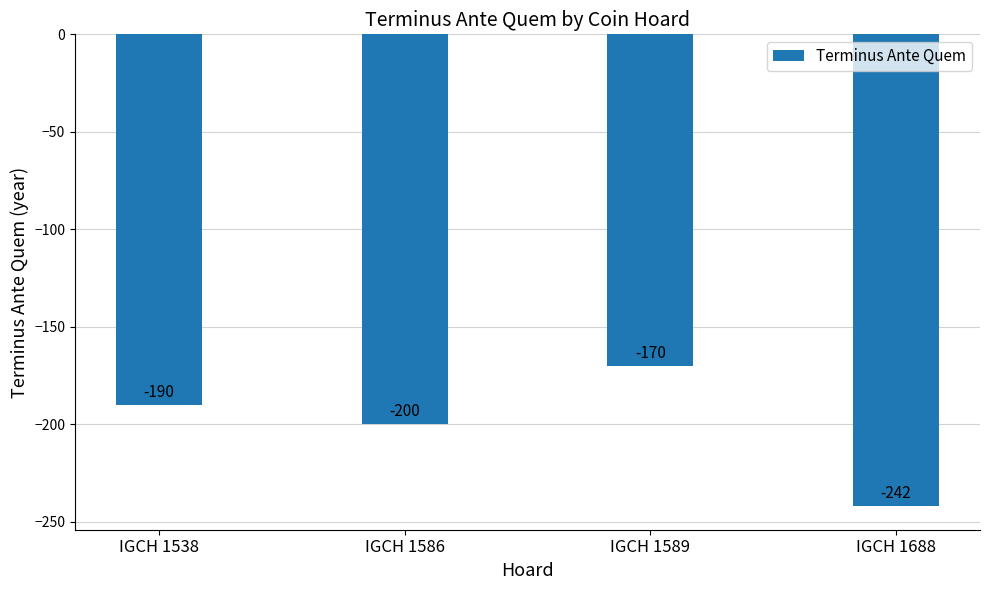

Rank the categories by value from lowest to highest.

IGCH 1688, IGCH 1586, IGCH 1538, IGCH 1589